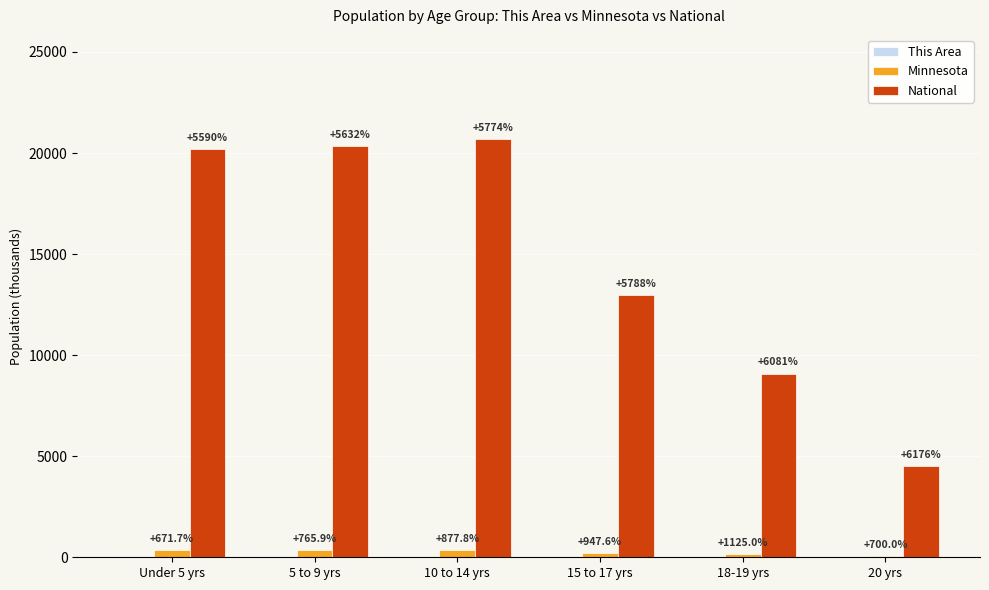

Are the bars grouped side by side (vs. stacked)?

Yes